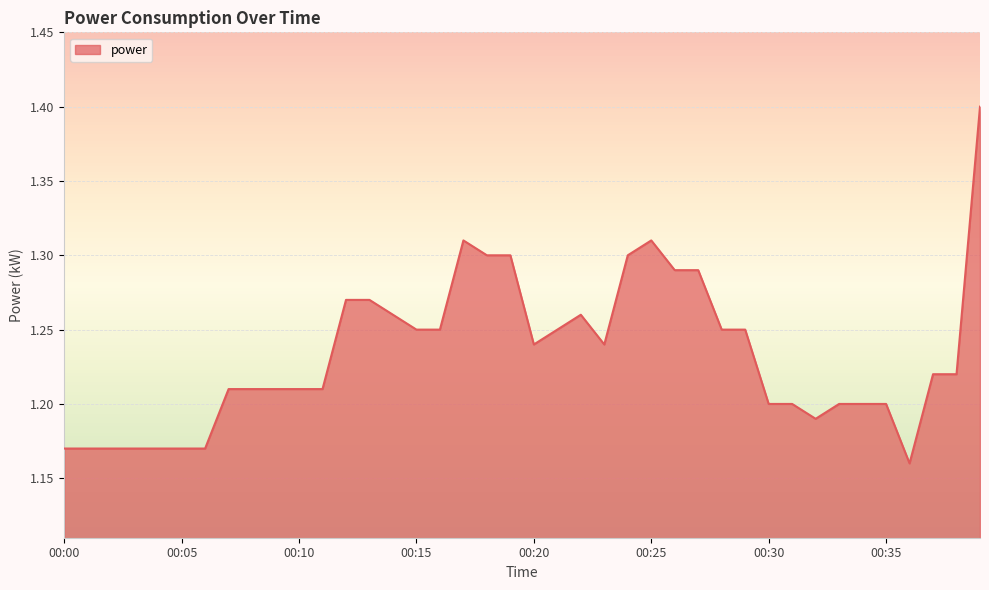

What is the greatest value displayed?

1.4